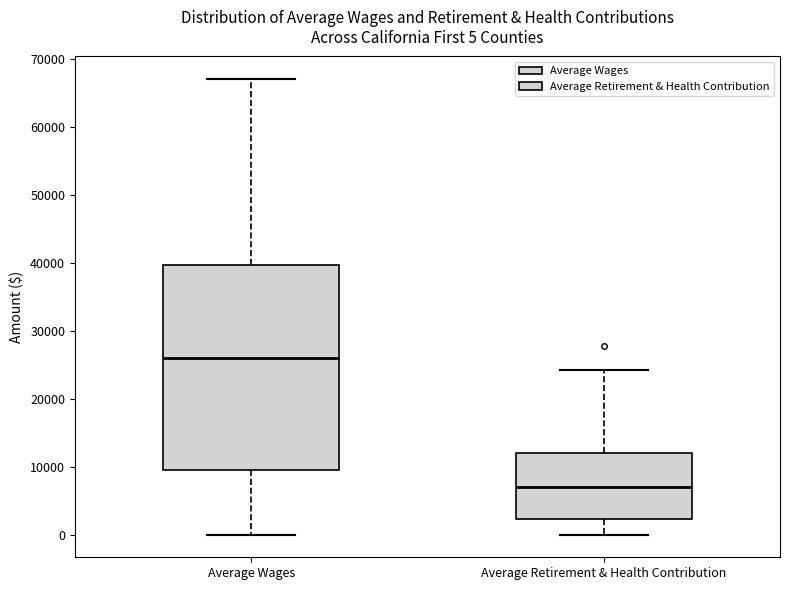

Which box is the tallest, from its lower edge to its upper edge?

Average Wages